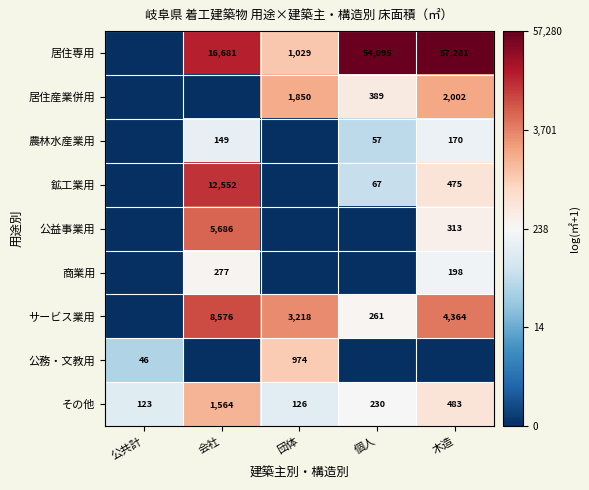

Is the value of 公益事業用 at 会社 greater than the value of その他 at 団体?

Yes